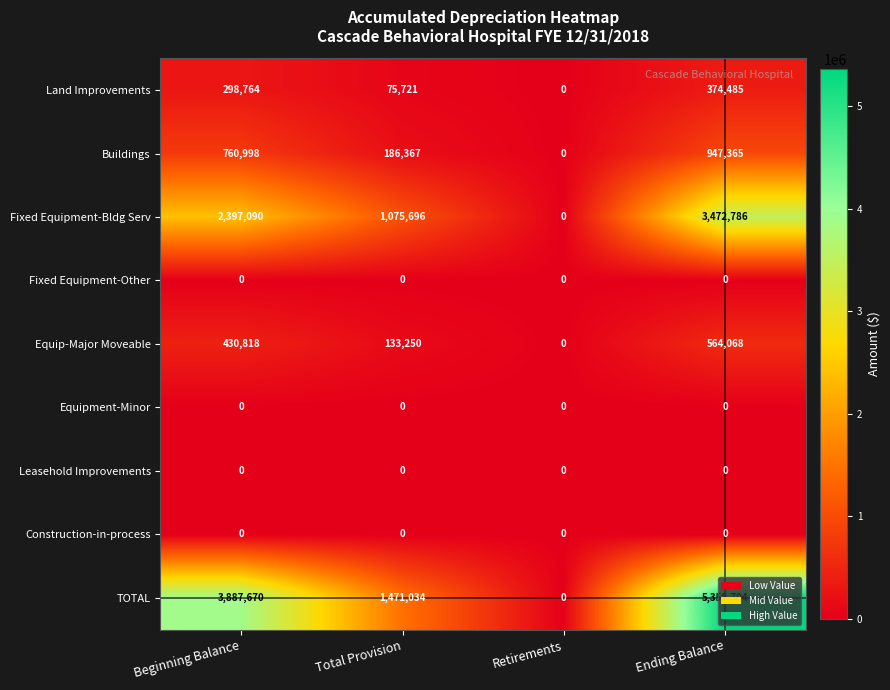

How many Land Improvements values are between 75721 and 374485?

3